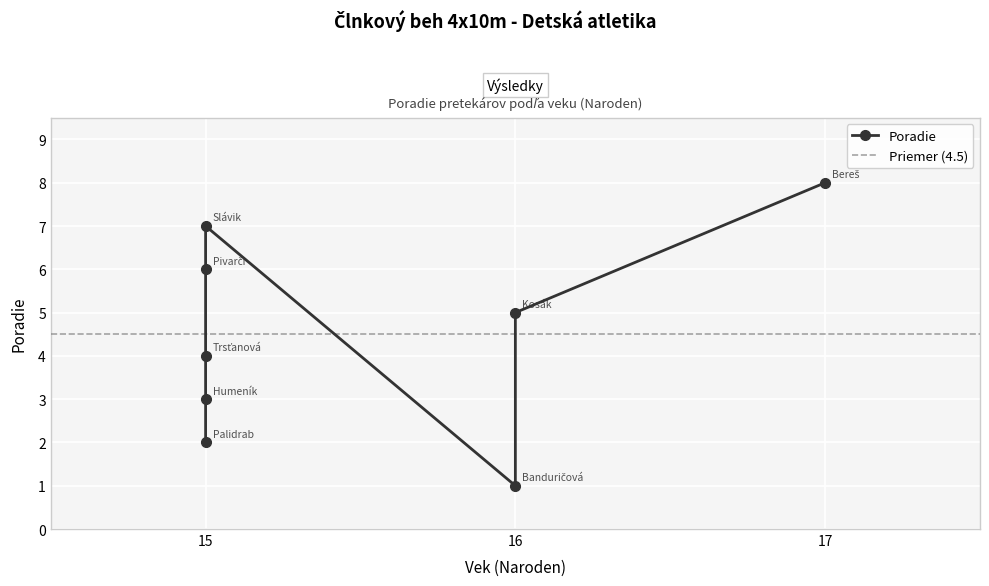

Where is the data nearest to the value 4?

Trsťanová Nina